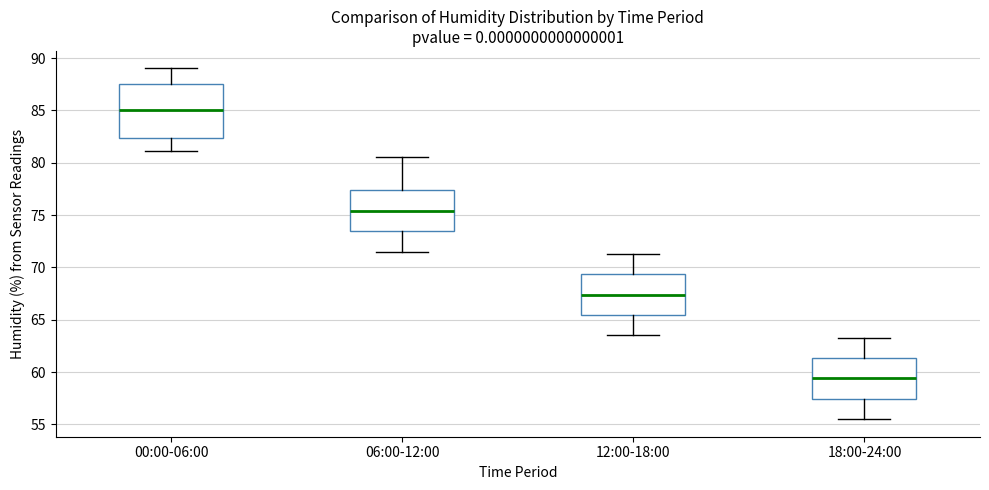

Where is the upper edge of the box for 00:00-06:00 on the y-axis? The values are not printed on the chart, so give them approximately, as read against the axis.

87.5